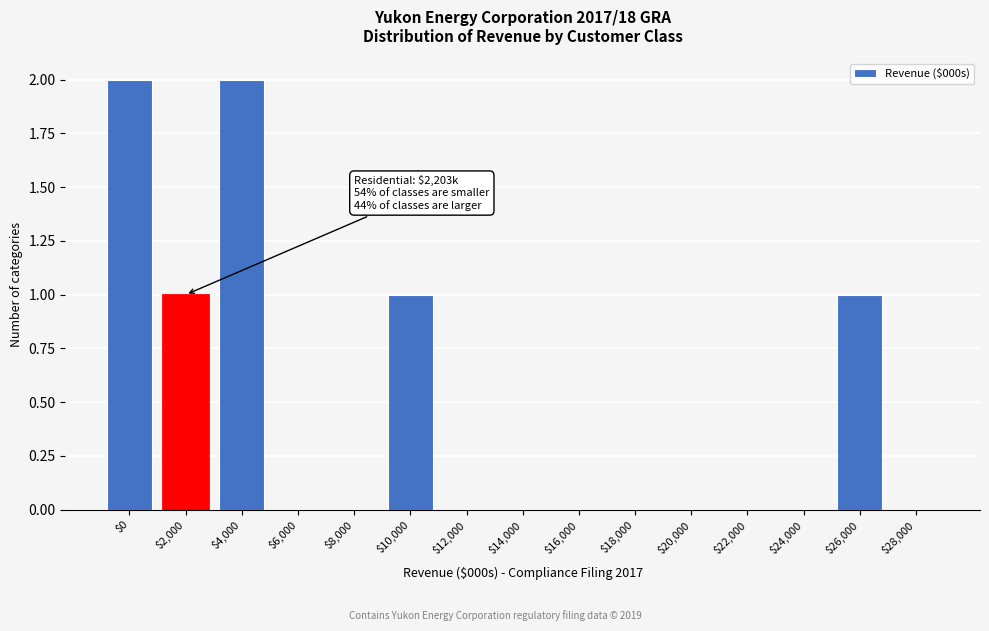

The value at $26,000 is 1. True or false?

True